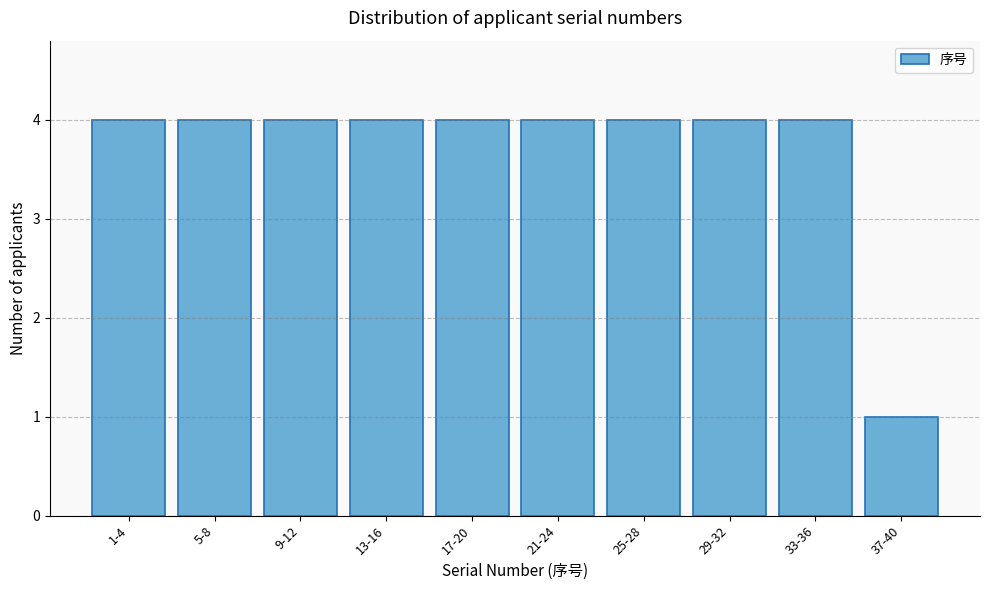

Reading left to right, what are all the values shown in this chart?

4	4	4	4	4	4	4	4	4	1